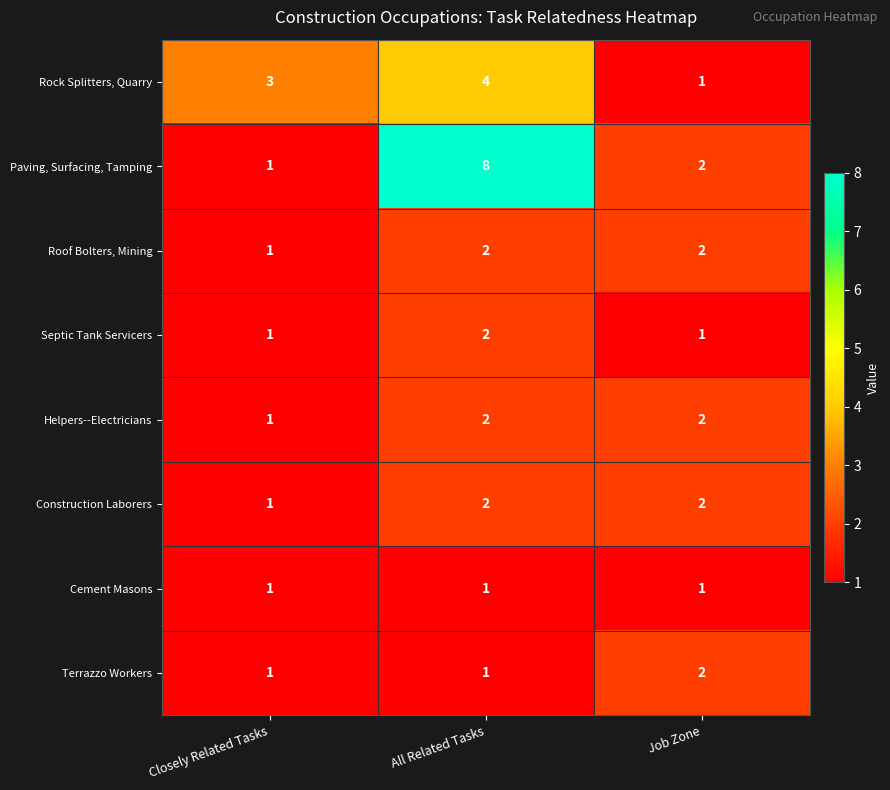

Count the Roof Bolters, Mining values in the range 1 to 2.

3